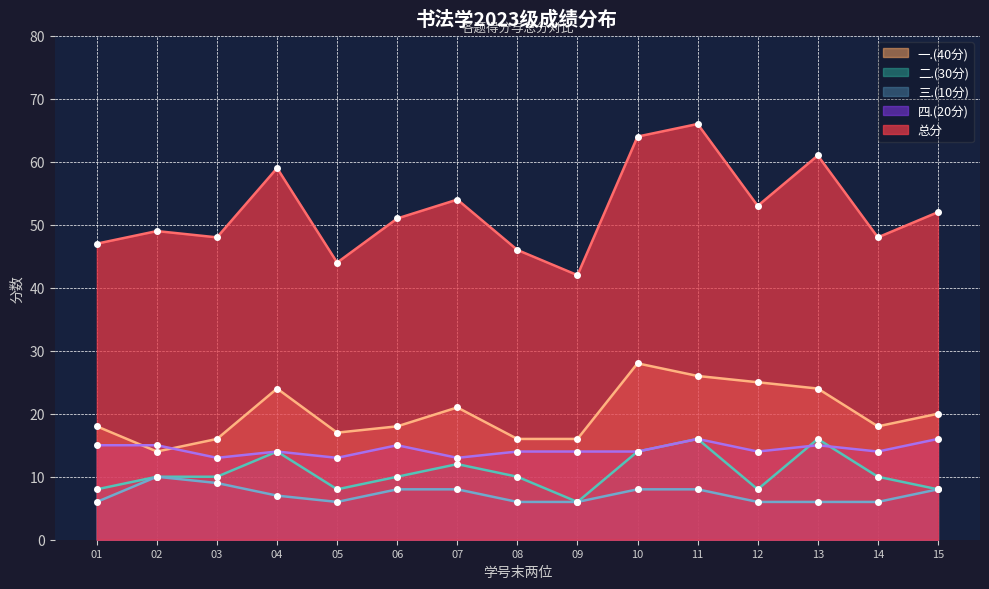

What is the maximum value shown in the chart?

66